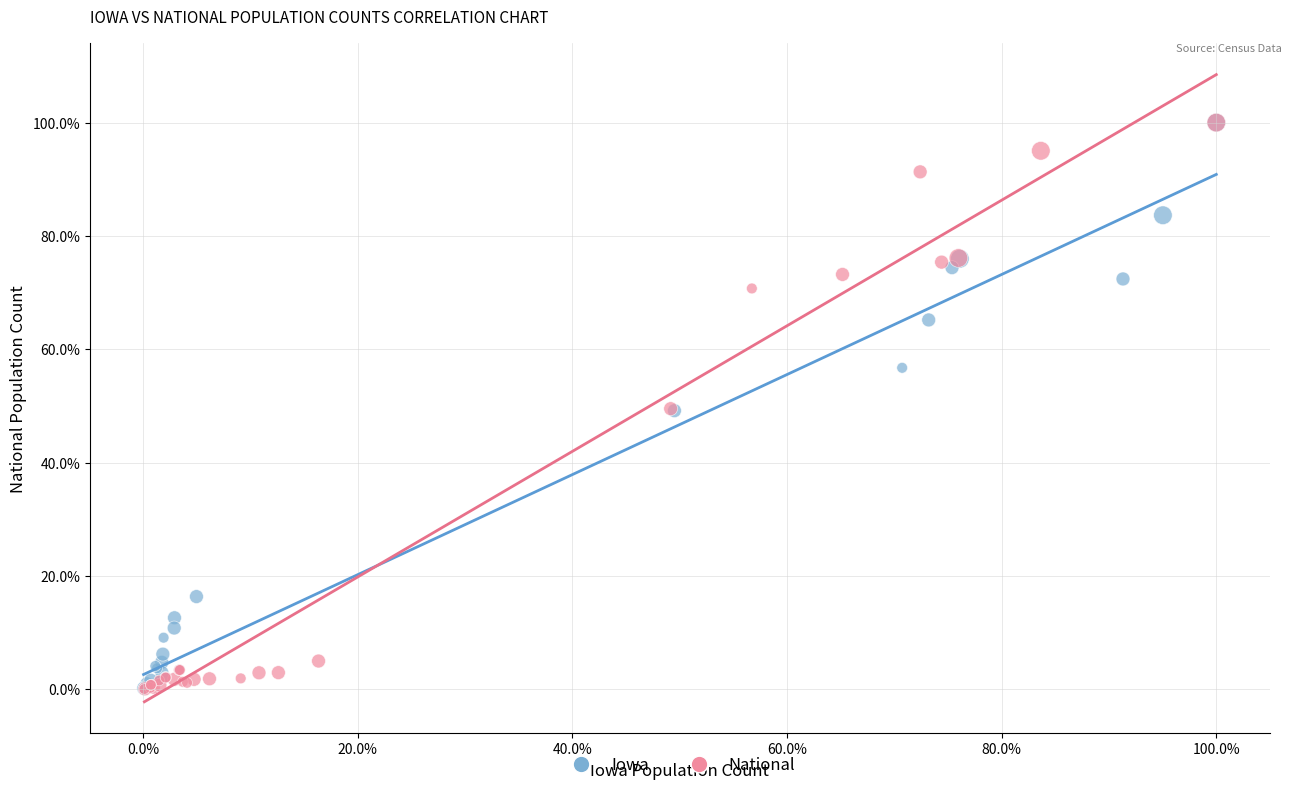

What are all the series names shown in the legend?

Iowa, National